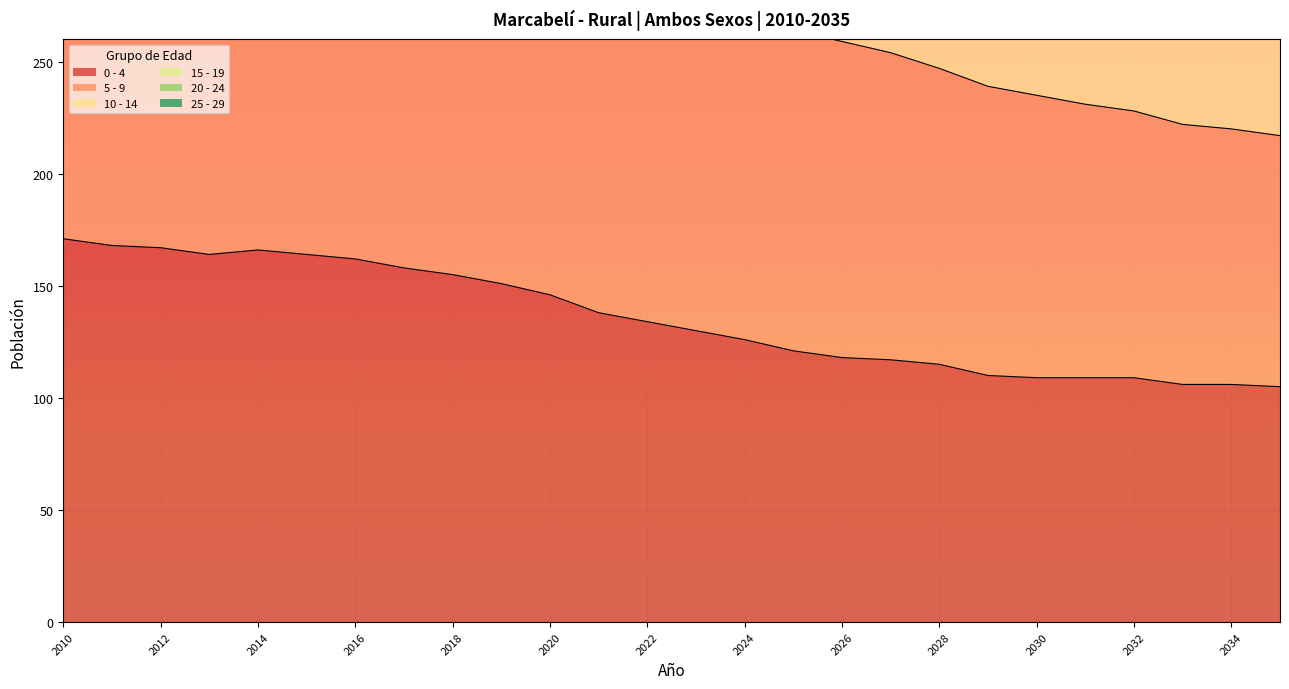

Which label corresponds to the smallest value in the chart?

2035